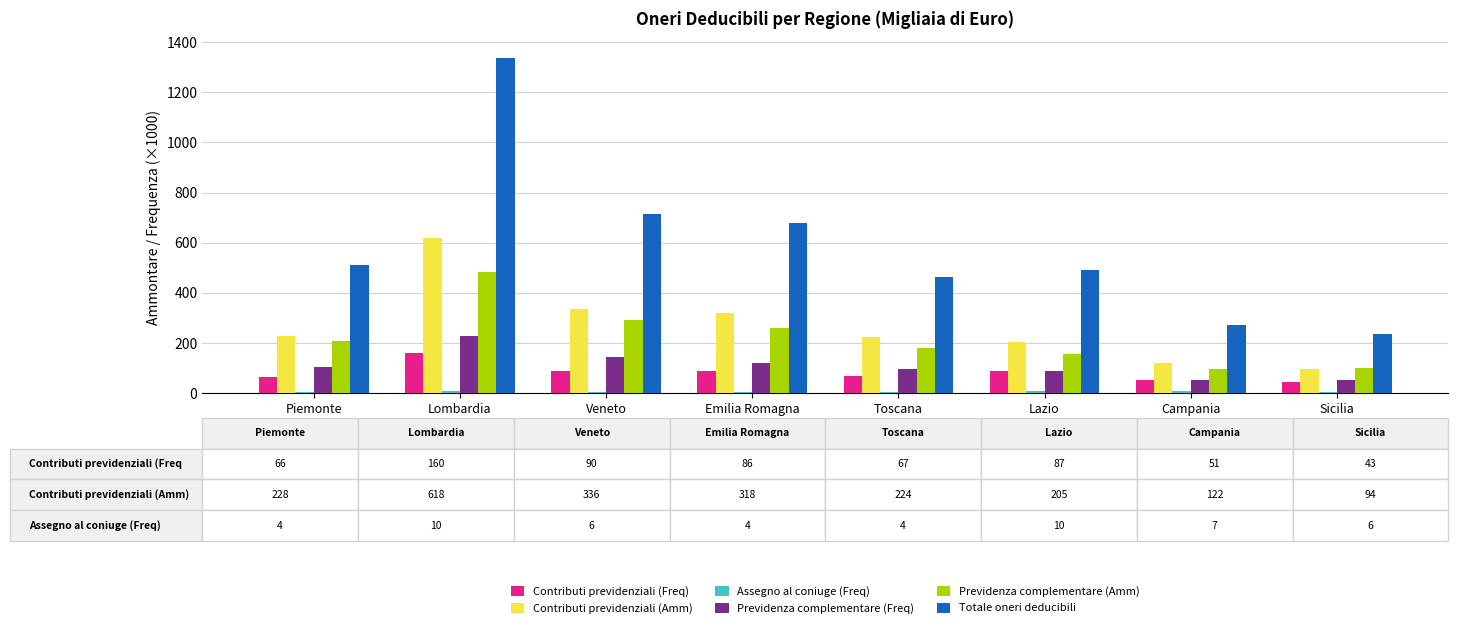

At which category is the sum across all series the highest?

Lombardia